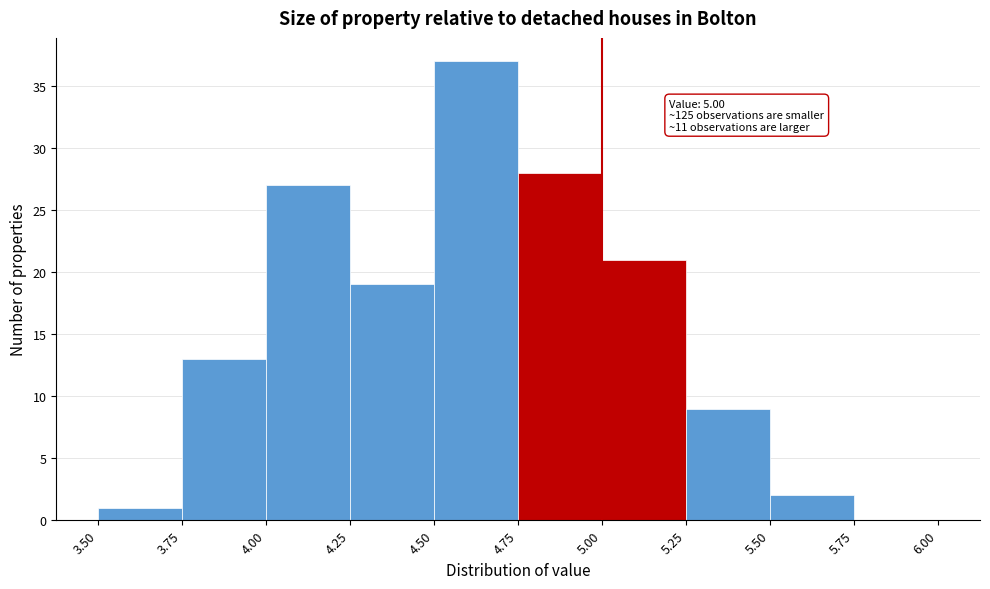

Over which range of the x-axis is the bar tallest?

4.50 to 4.75